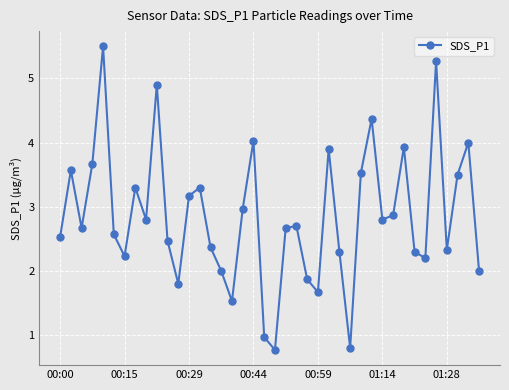

What is the difference between the maximum and minimum values?

4.7